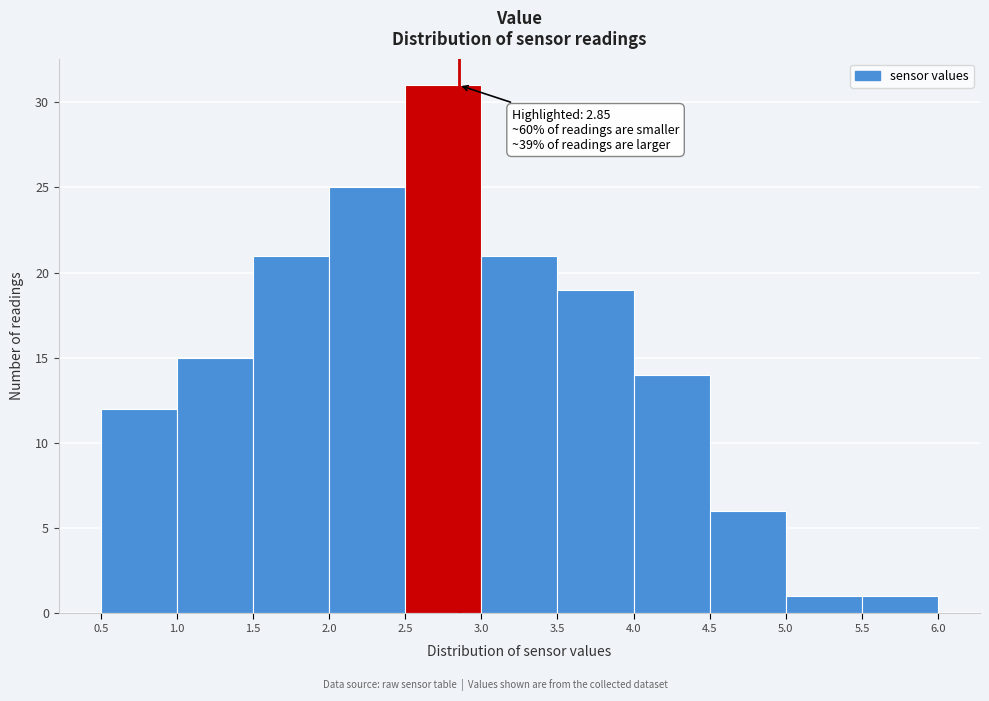

Which range on the x-axis has the tallest bar?

2.5 to 3.0